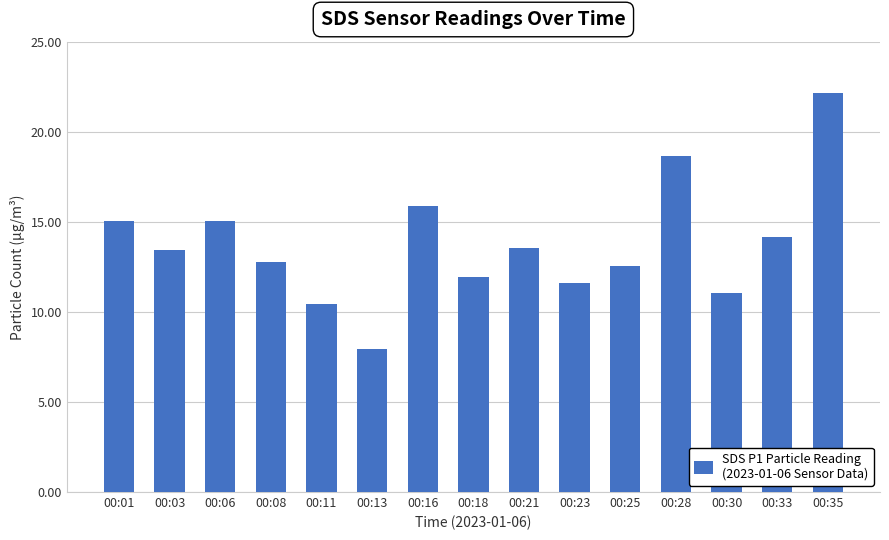

Does the chart contain any negative values?

No